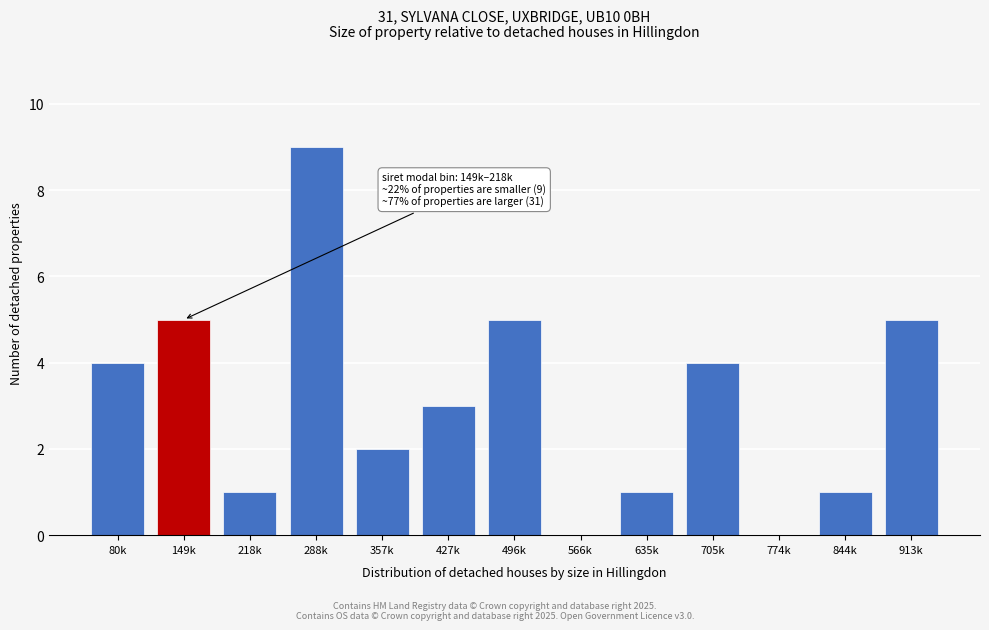

Reading left to right, transcribe all the data shown in this chart.

80k=4	149k=5	218k=1	288k=9	357k=2	427k=3	496k=5	566k=0	635k=1	705k=4	774k=0	844k=1	913k=5